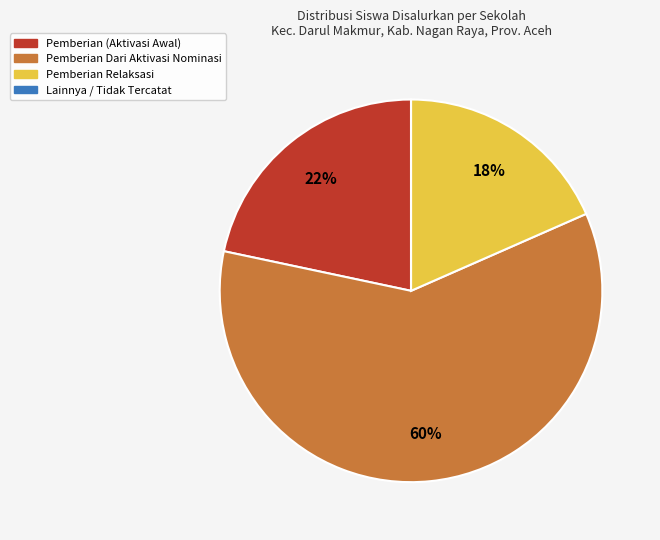

To the nearest percent, what is the difference between the largest and smallest slice percentages?

60%